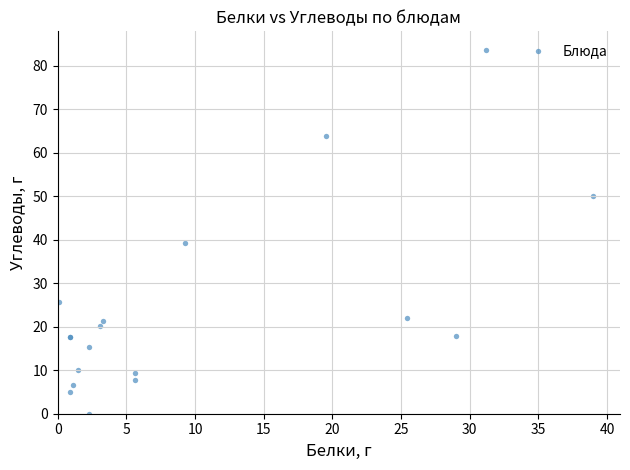

What Y value in the scatter plot is closest to 41?

39.2